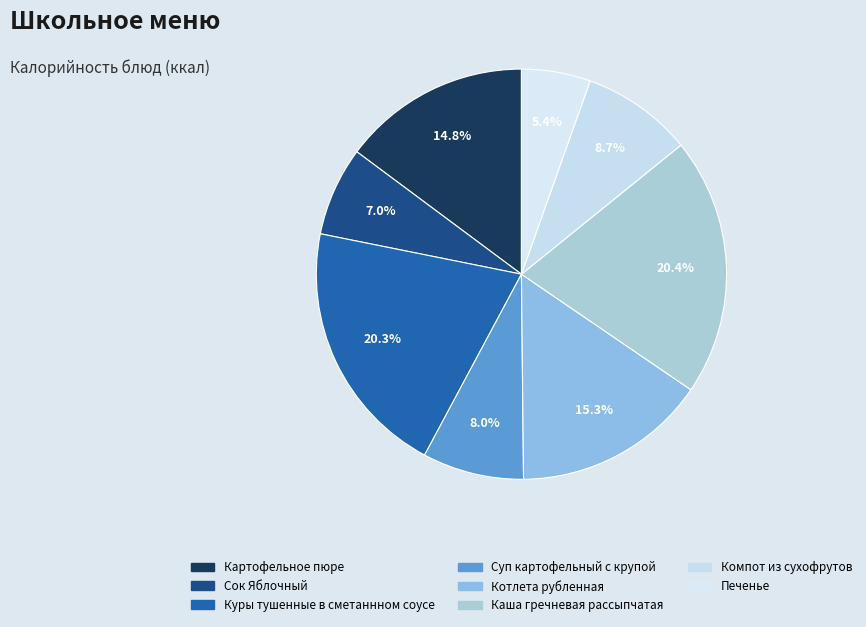

To the nearest percent, what percentage of the pie is Куры тушенные в сметаннном соусе?

20%